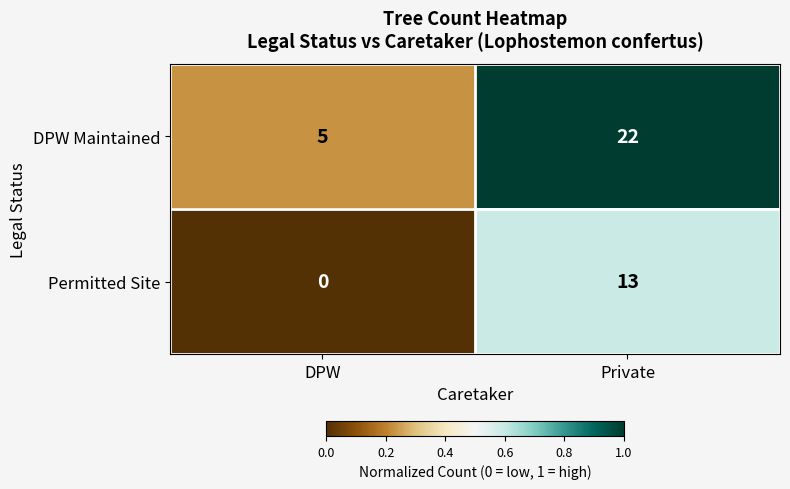

Reading left to right, transcribe all the data shown in this chart.

DPW Maintained: 5	22
Permitted Site: 0	13